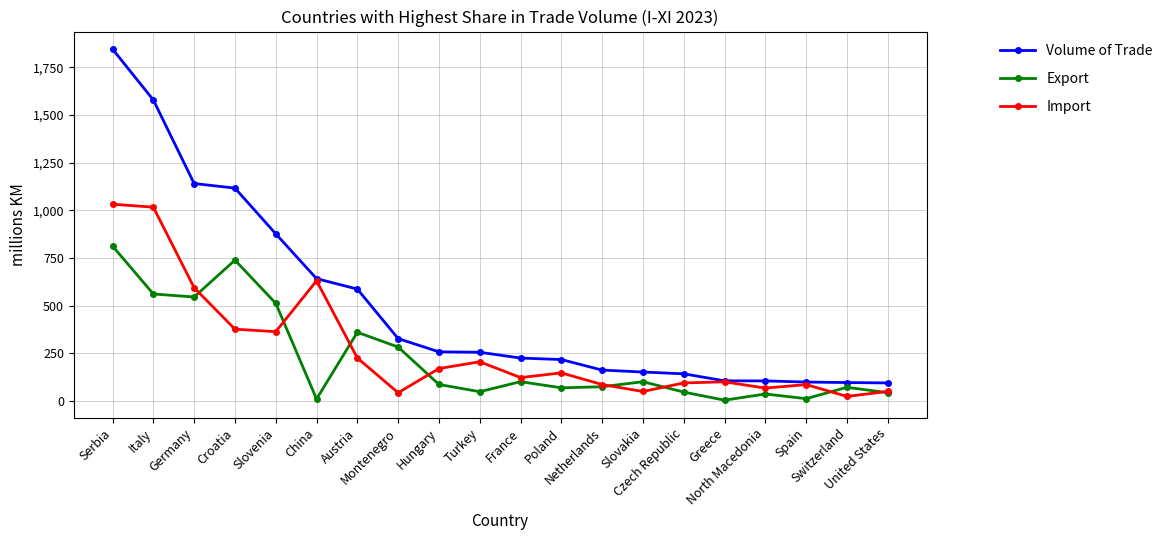

List the series in order of their overall mean, lowest first.

Export, Import, Volume of Trade